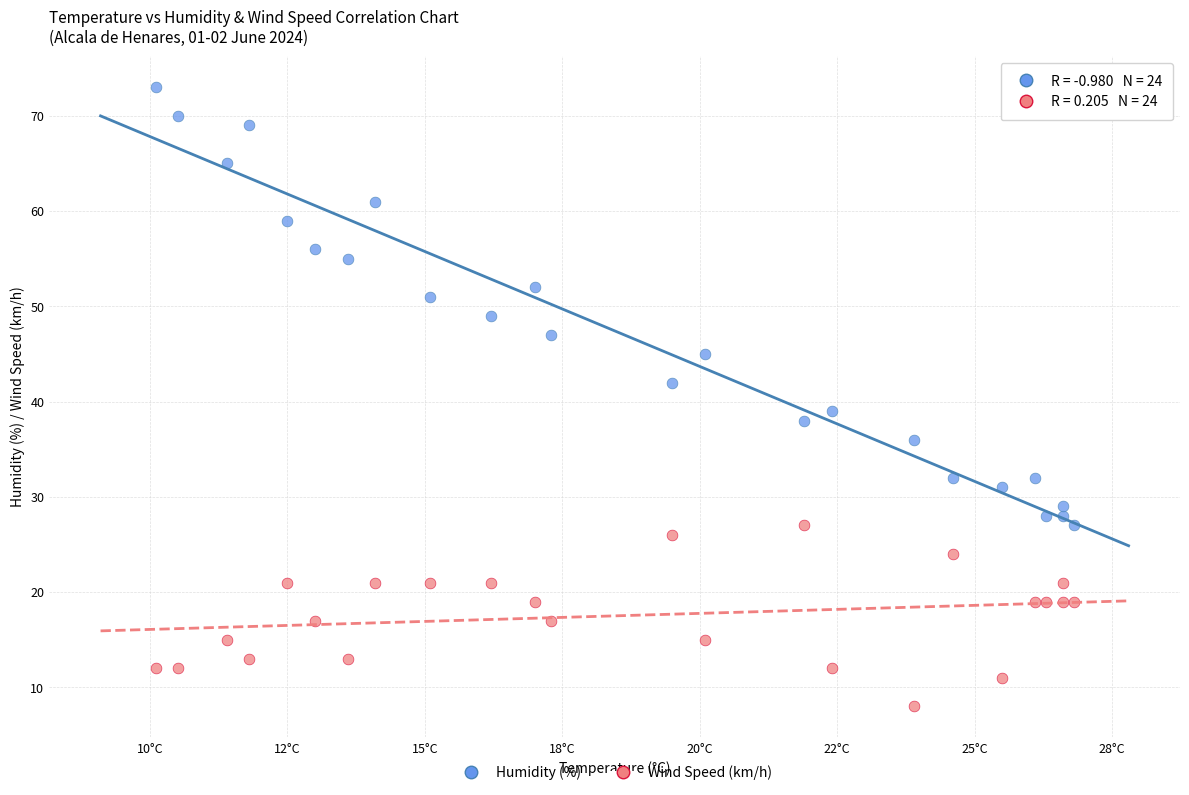

Across all series, what Y value is closest to 40?

39